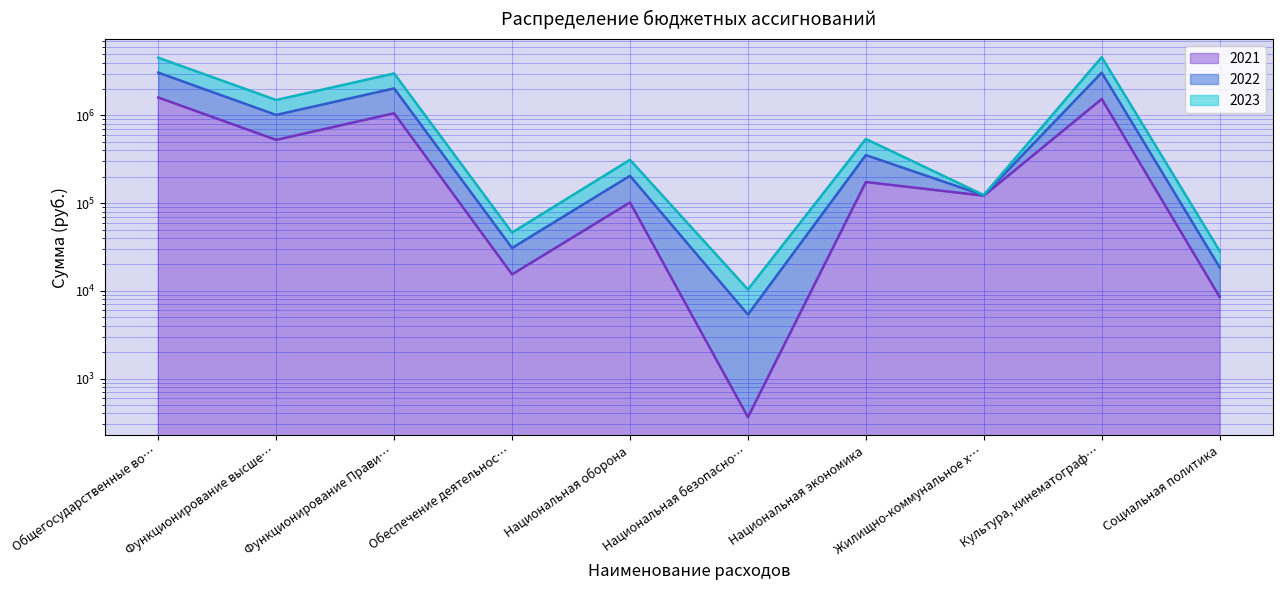

Does the chart have visible grid lines?

Yes